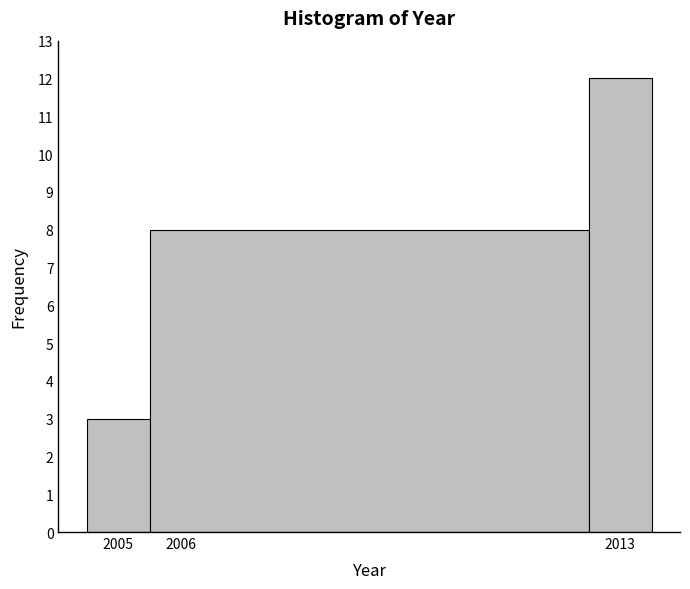

Reading left to right, list every bar in this chart as the range it spans on the x-axis followed by its height. The values are not printed on the chart, so give them approximately, as read against the axis.

2004.5 to 2005.5: 3
2005.5 to 2012.5: 8
2012.5 to 2013.5: 12